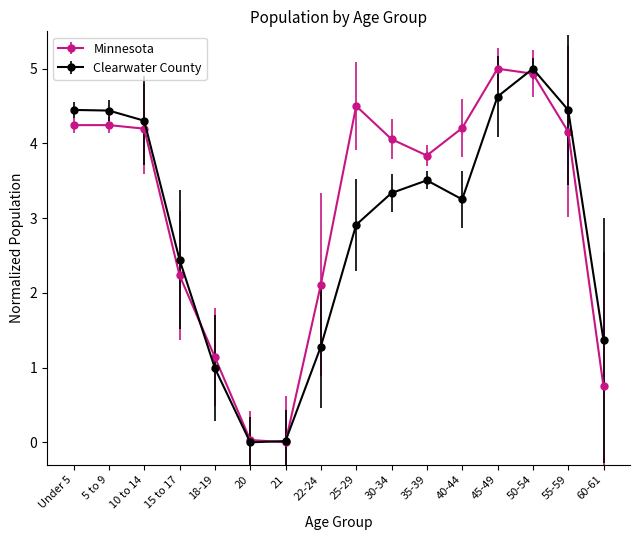

At which label is Minnesota closest to 2?

22-24